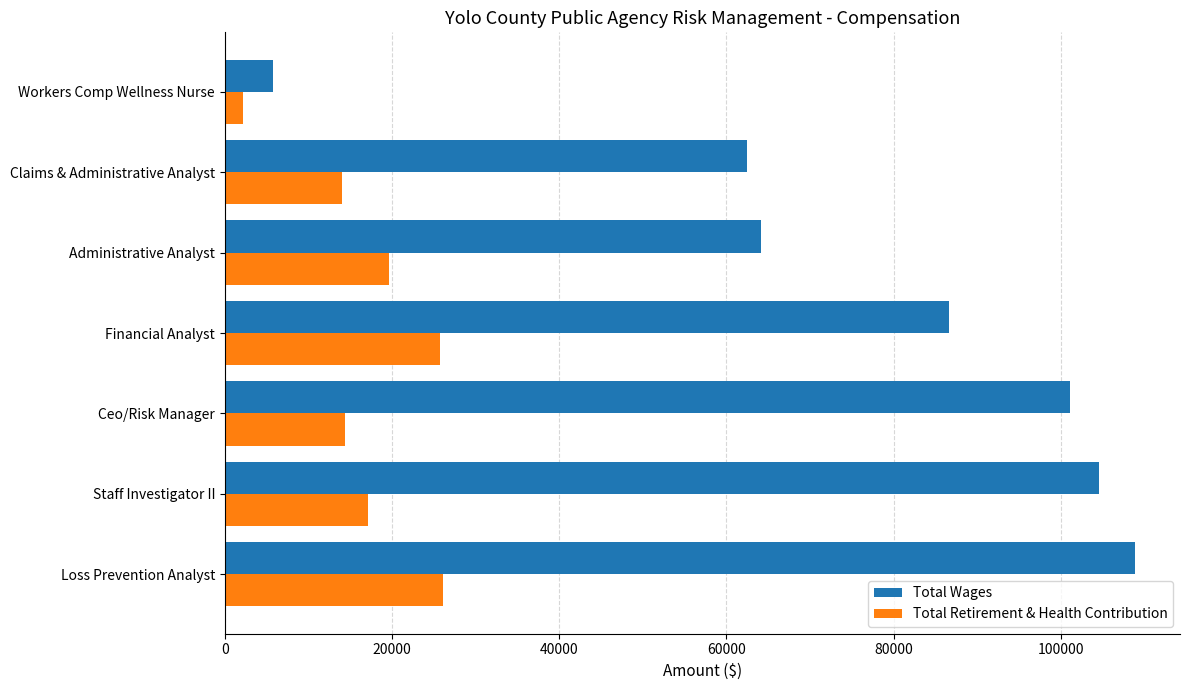

At which label is Total Wages closest to 57293?

Claims & Administrative Analyst